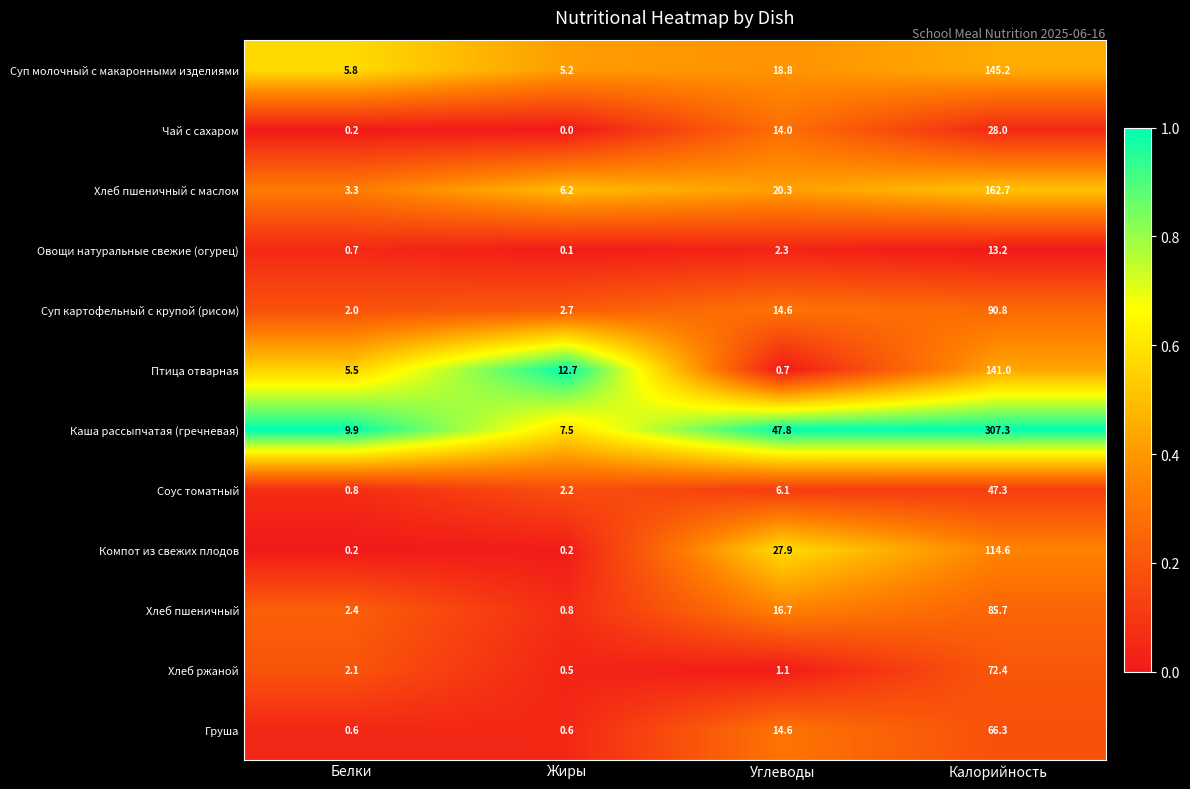

What is the sum of all Соус томатный values?

56.4